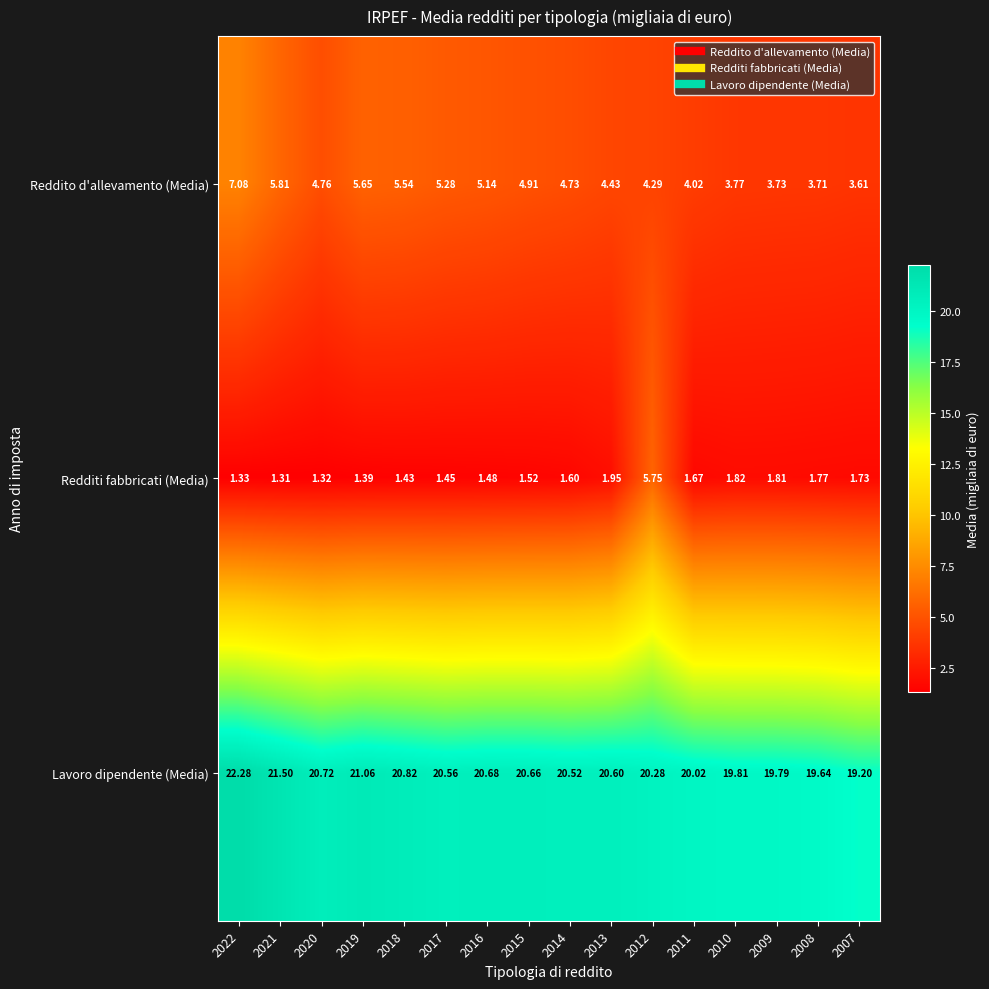

Is the value of Redditi fabbricati (Media) at 2018 greater than the value of Reddito d'allevamento (Media) at 2019?

No